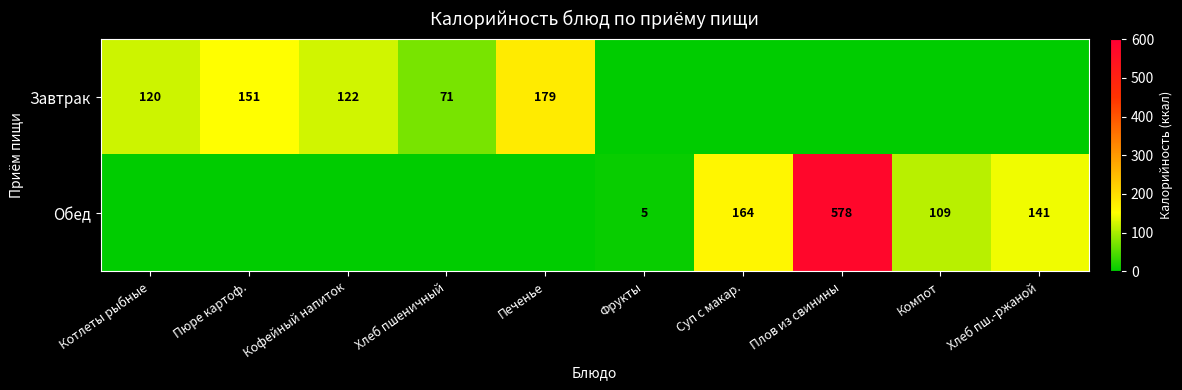

The value of Завтрак at Кофейный напиток is 51. True or false?

False